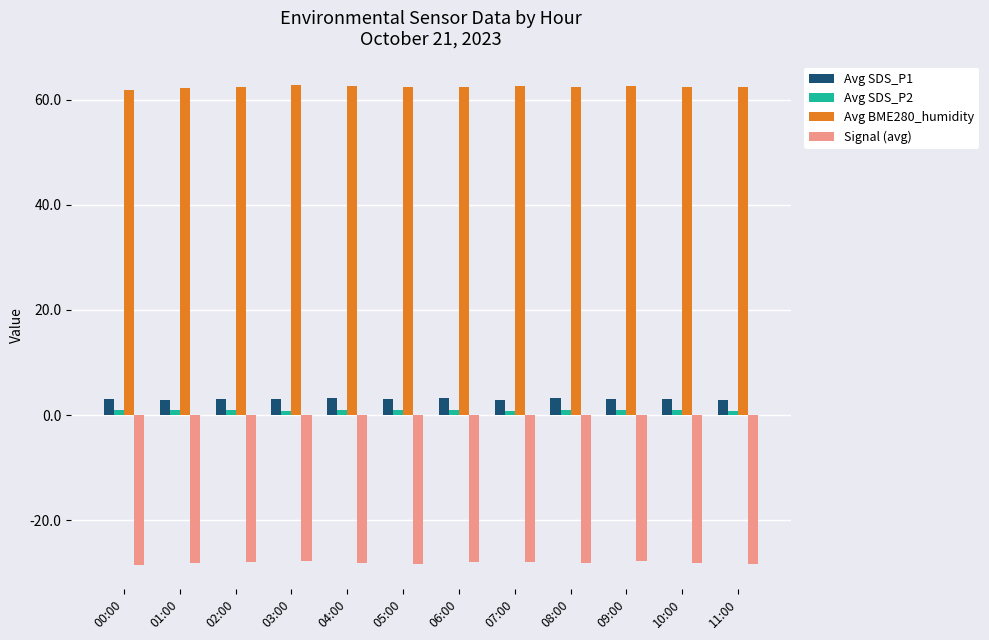

The value of Signal (avg) at 05:00 is -28.3. True or false?

True